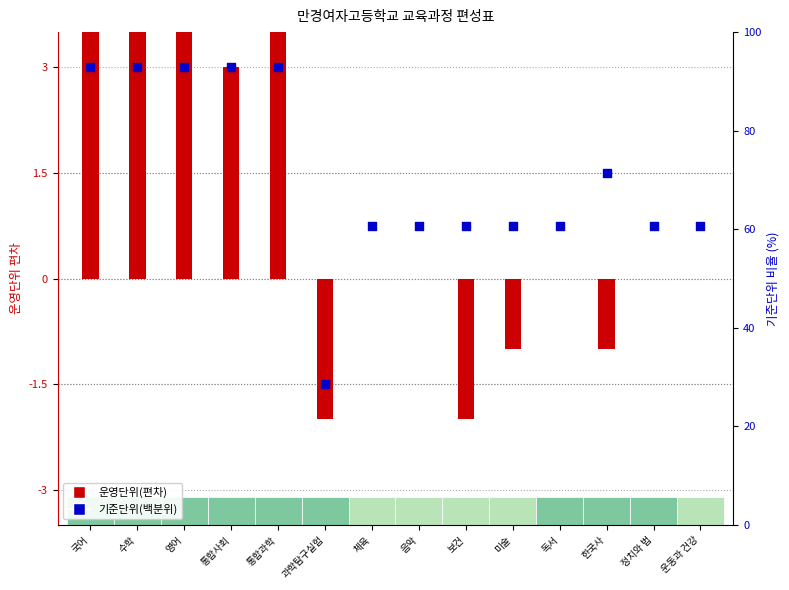

Between 체육 and 정치와 법, which is larger?

체육